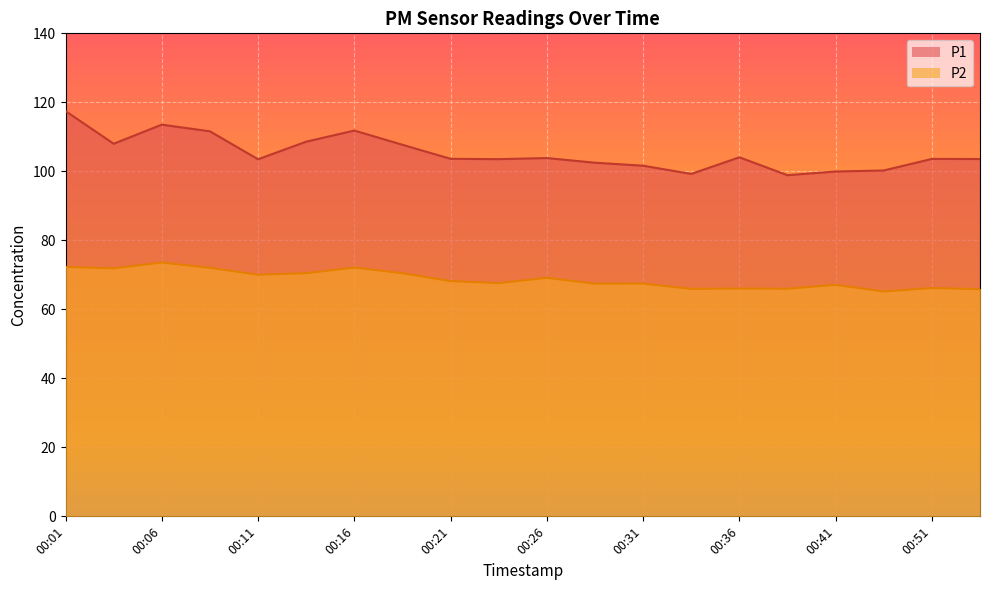

Read the P2 value at 00:41.

67.1